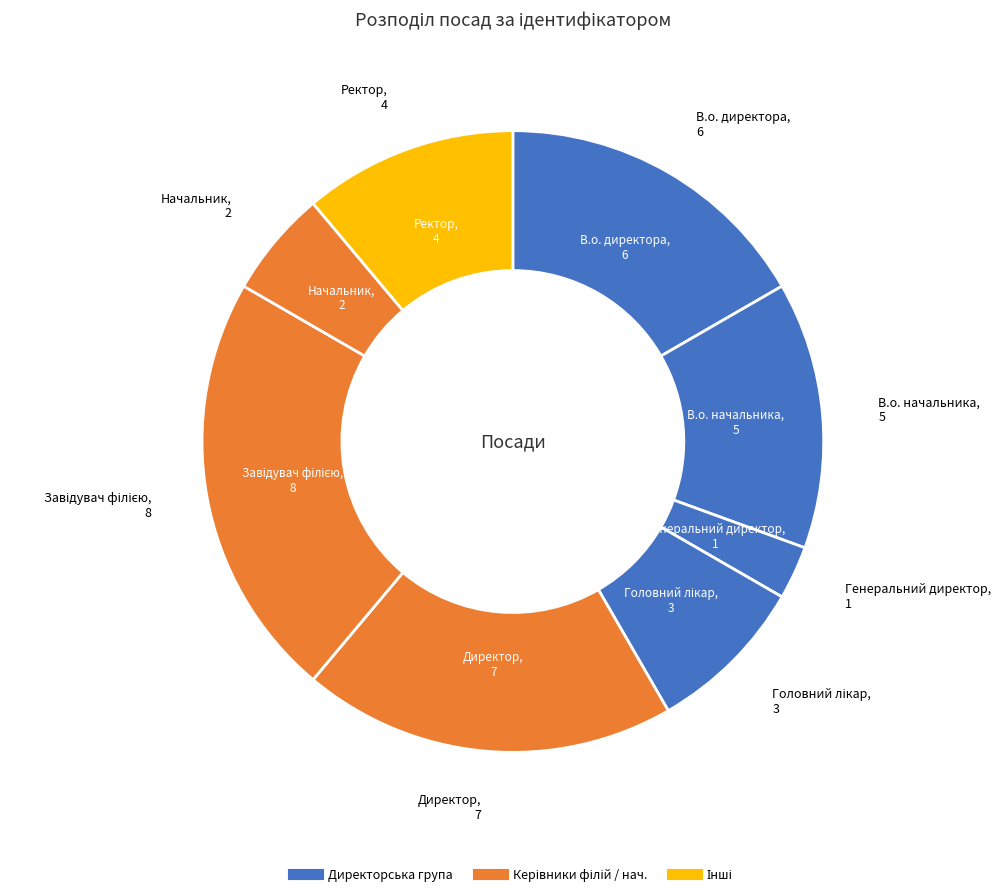

Which slice is the largest?

Завідувач філією